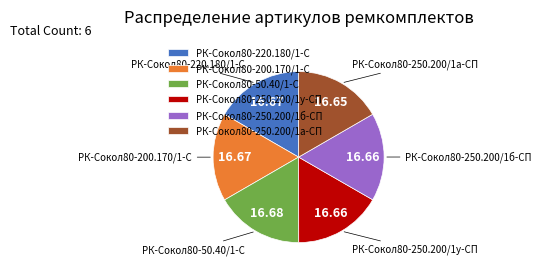

Approximately how many times larger is the value at РК-Сокол80-250.200/1а-СП compared to РК-Сокол80-250.200/1б-СП?

1.0